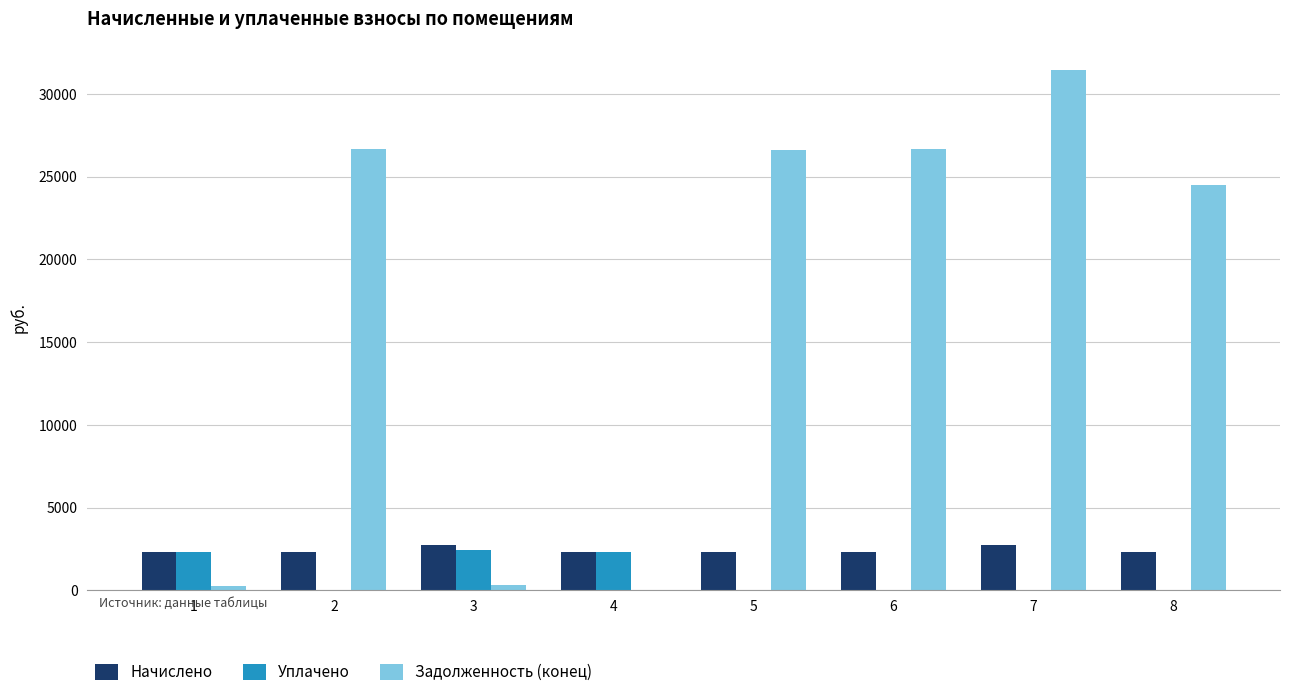

What is the difference between the Задолженность (конец) values at 7 and 8?

6928.8